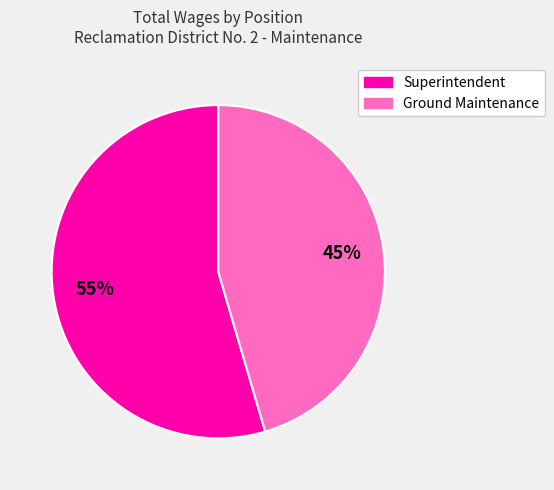

Which slice is the smallest?

Ground Maintenance